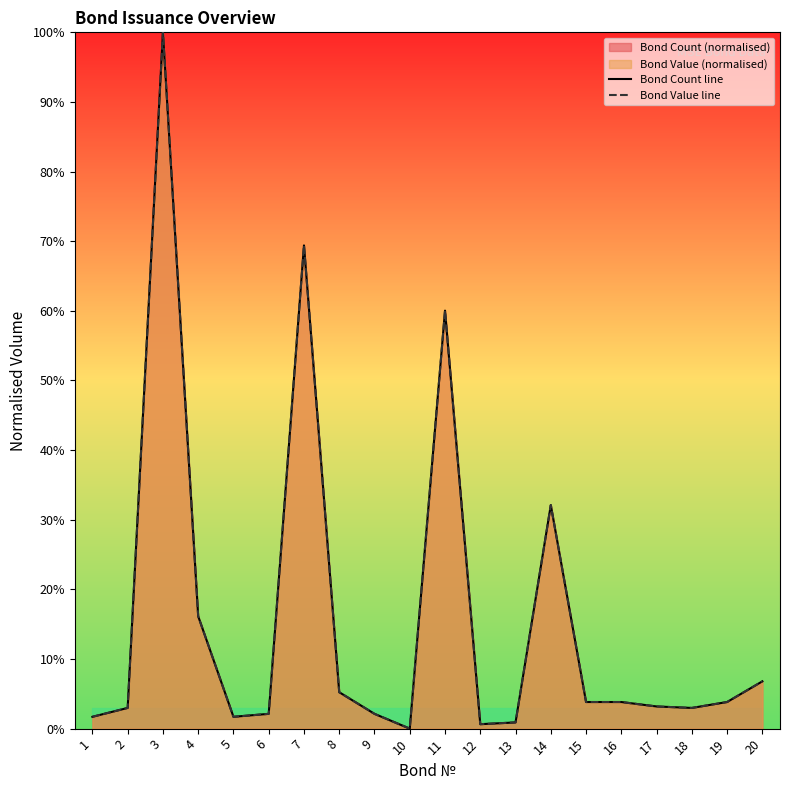

How many lines are shown in the chart?

2